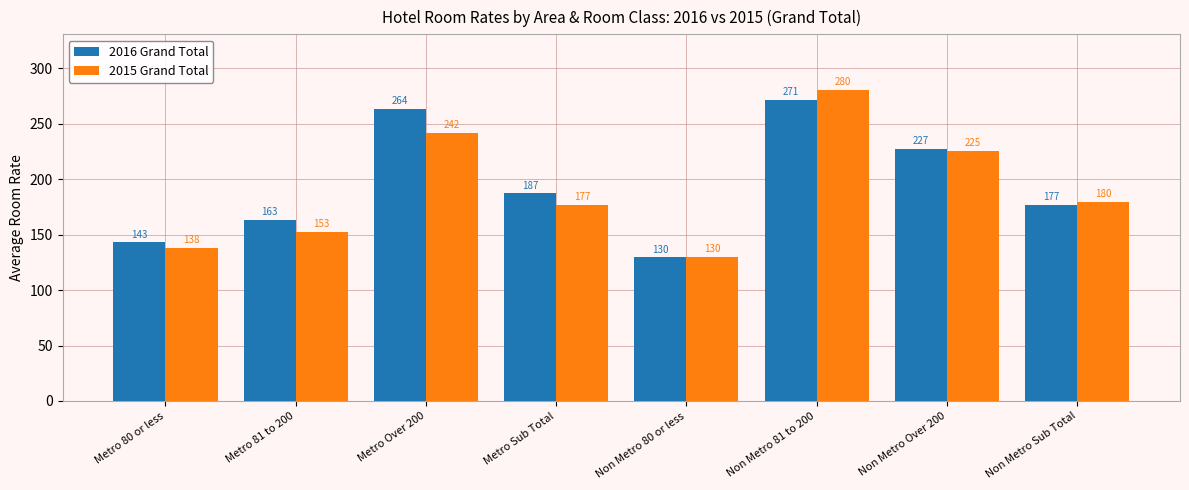

Which series has the largest range (max minus min)?

2015 Grand Total